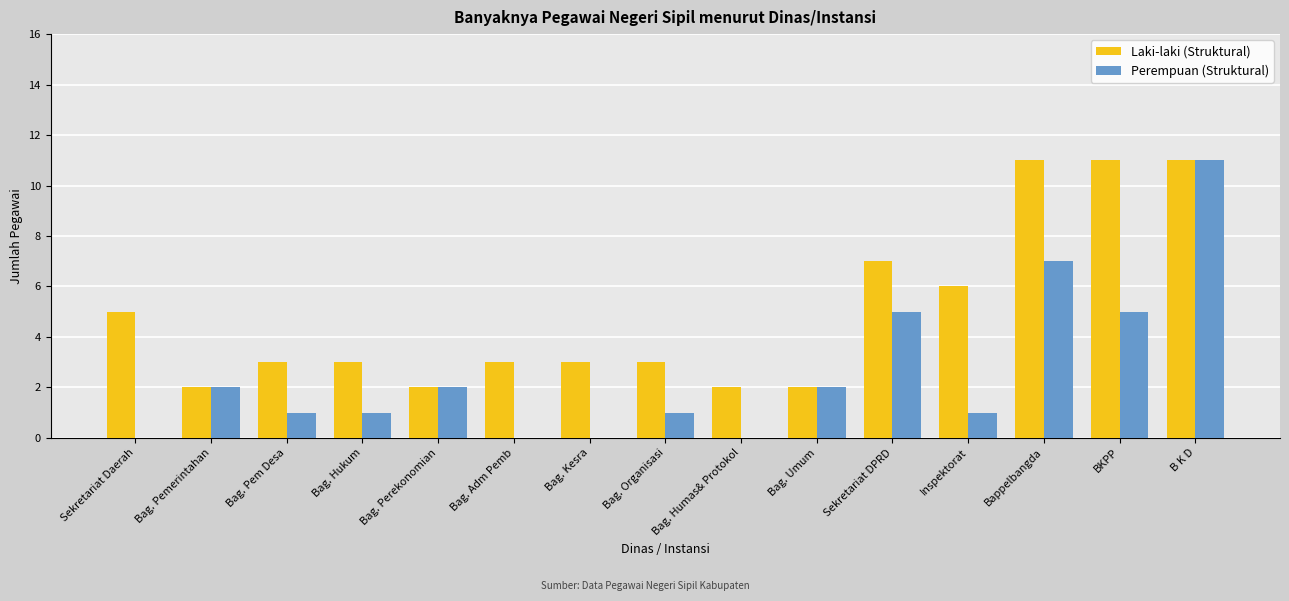

Which series changed the most between Sekretariat Daerah and Bag. Adm Pemb?

Laki-laki (Struktural)